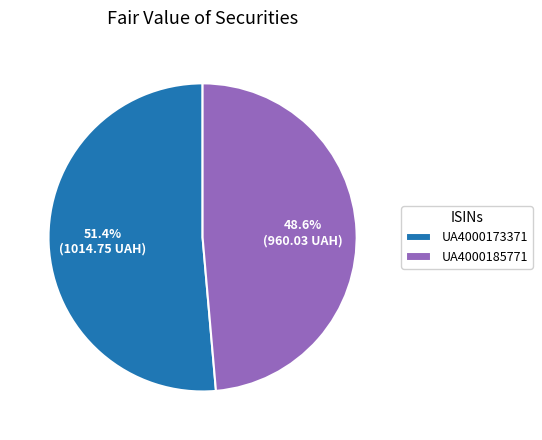

How many slices are in this pie chart?

2